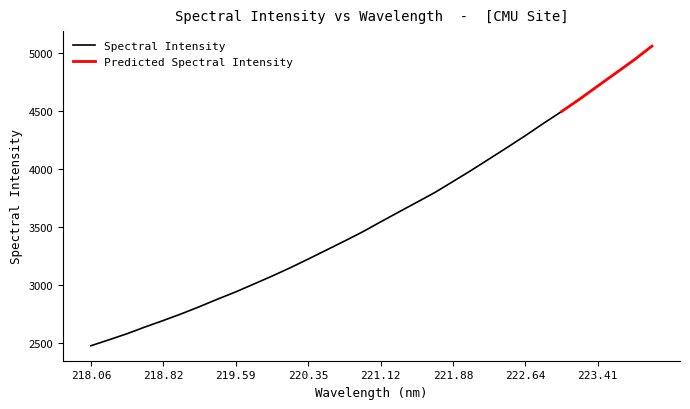

At which category does the chart reach its peak across all series?

223.9802